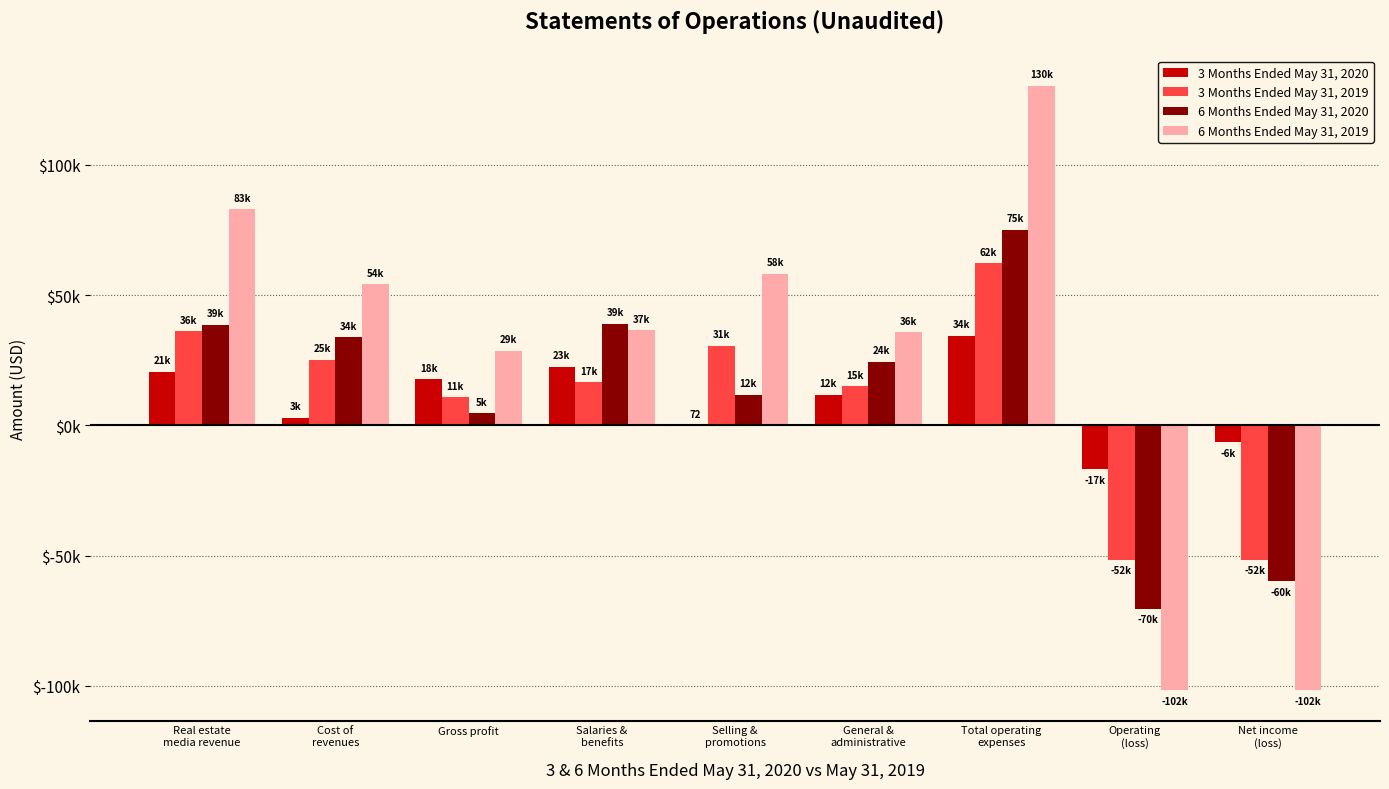

At which category does the chart reach its minimum across all series?

Operating
(loss)